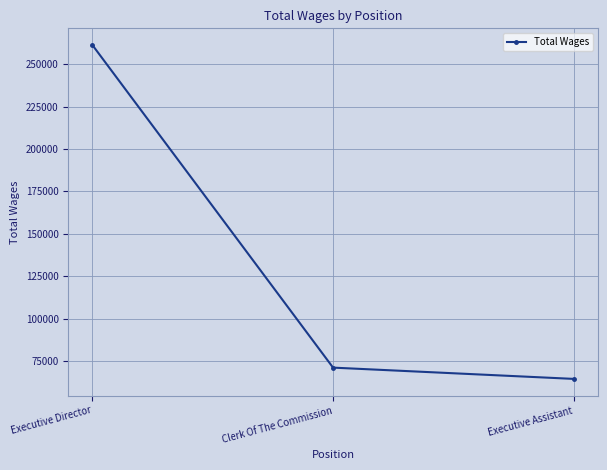

Rank the categories by value from highest to lowest.

Executive Director, Clerk Of The Commission, Executive Assistant